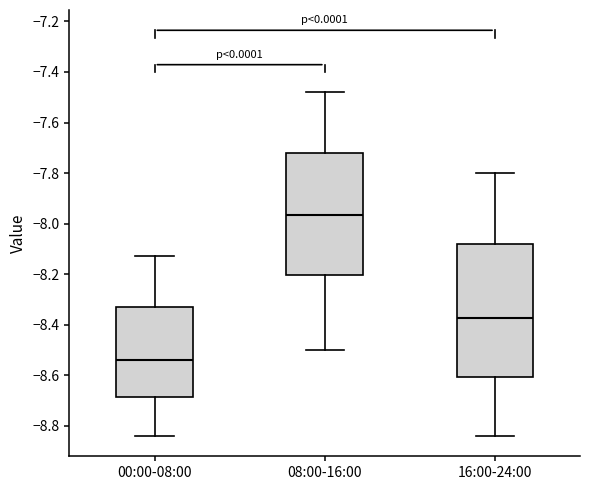

Which box has the lowest median line?

00:00-08:00